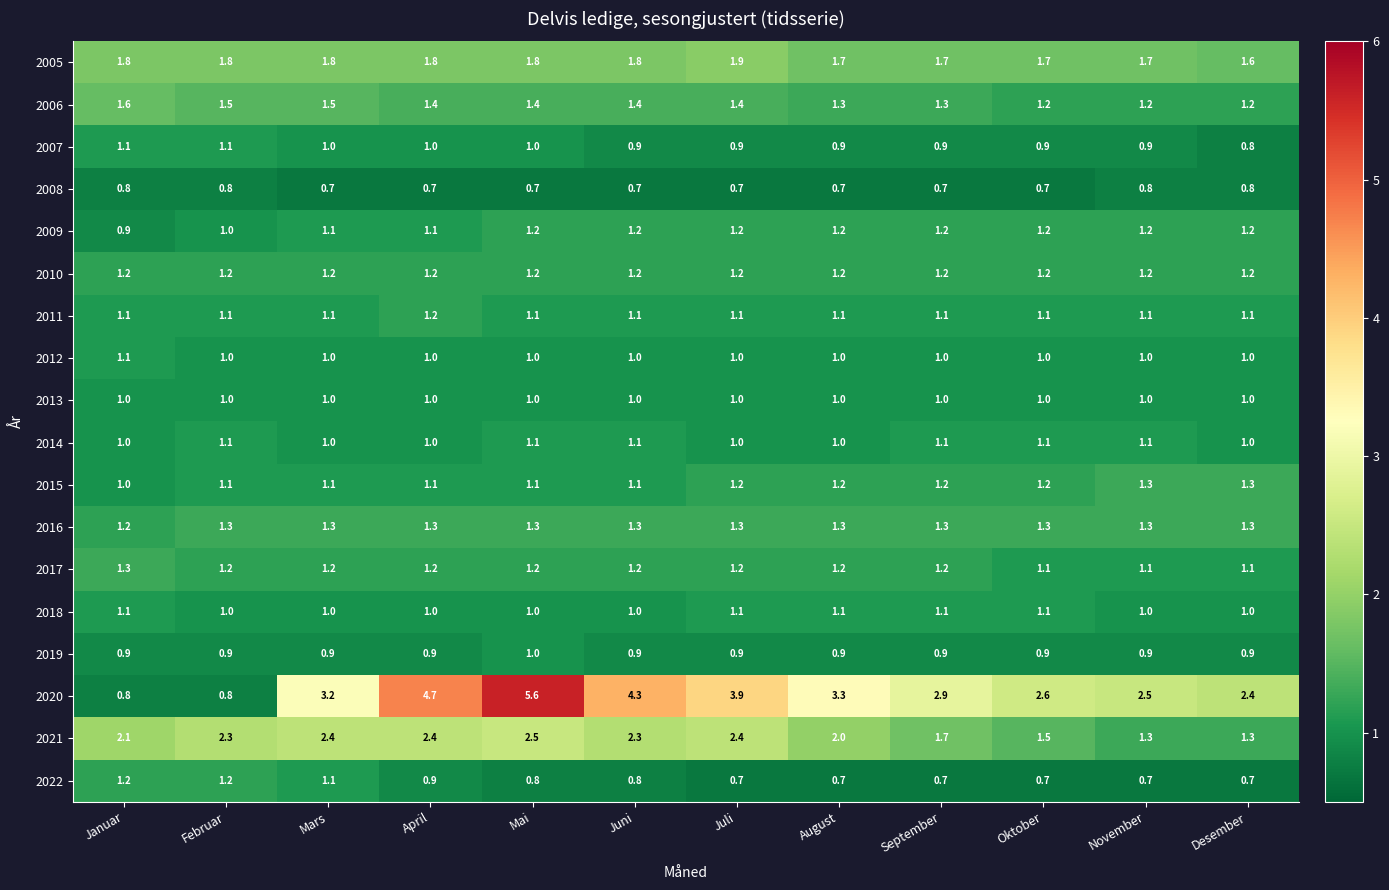

What is the sum of the 2012 values at Februar and Oktober?

2.0